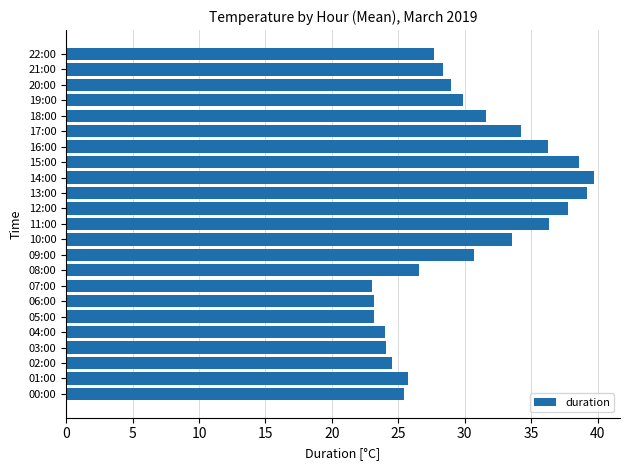

What is the minimum value shown in the chart?

23.1